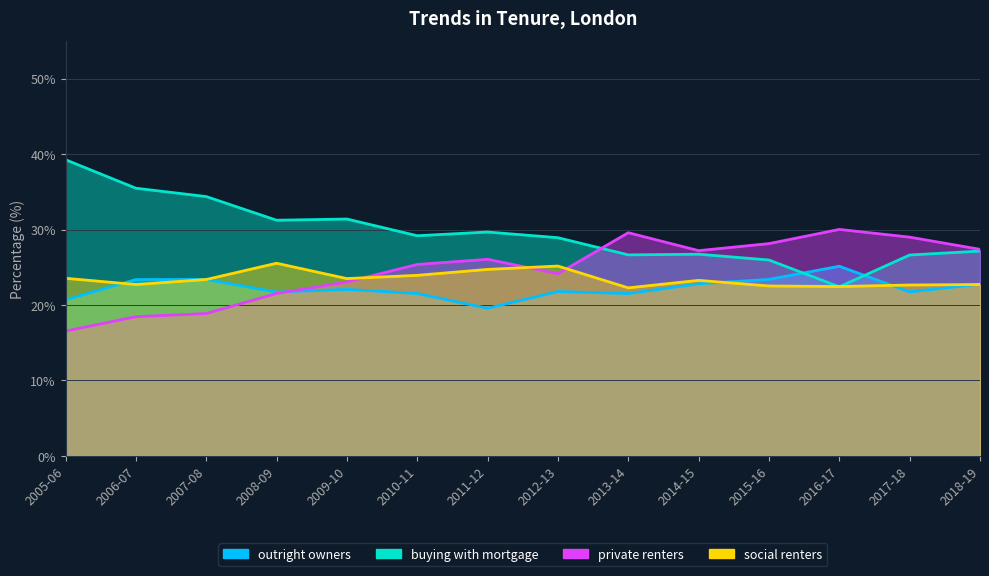

At which category does outright owners reach its first local peak?

2007-08